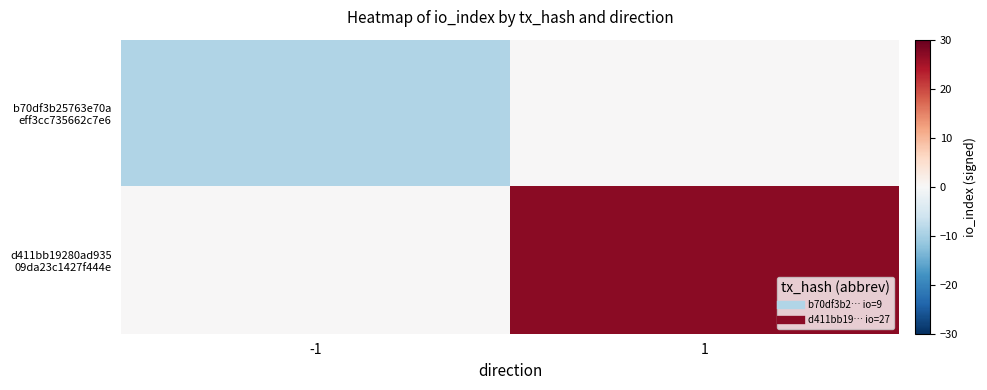

What is the minimum value shown in the chart?

-9